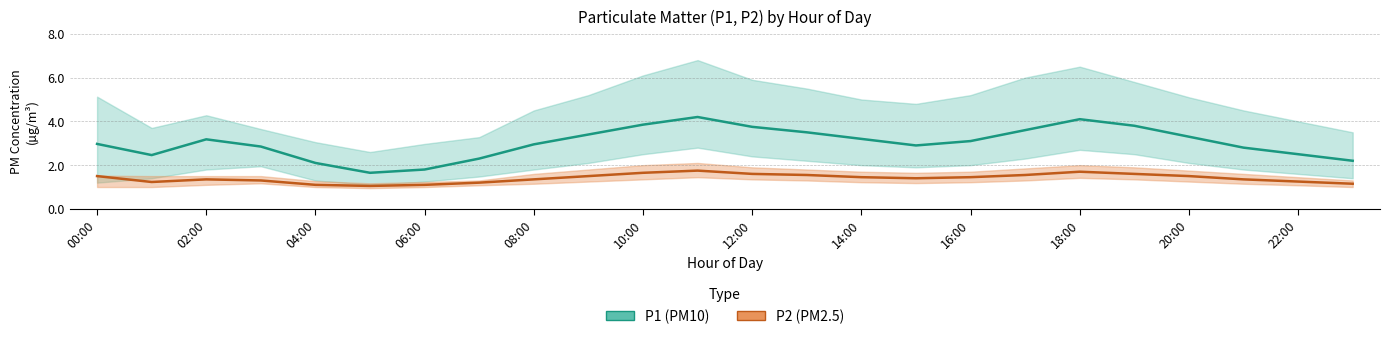

How many distinct data groups are displayed?

2